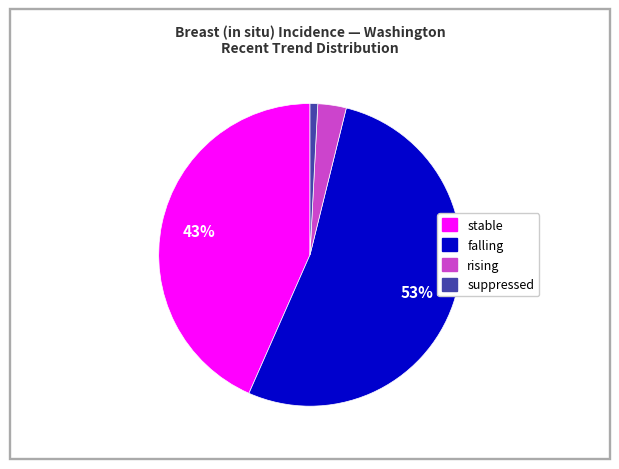

To the nearest percent, what is the difference between the largest and smallest slice percentages?

52%